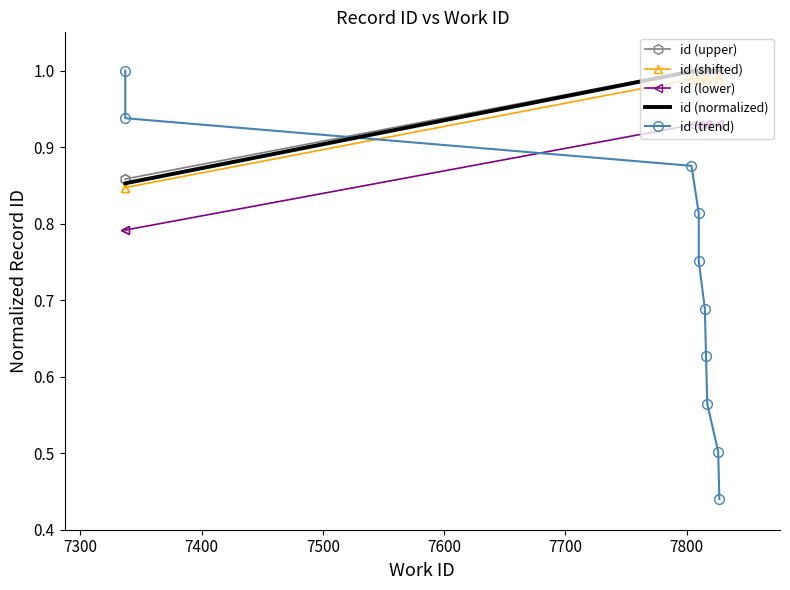

Which series has the largest range (max minus min)?

id (trend)